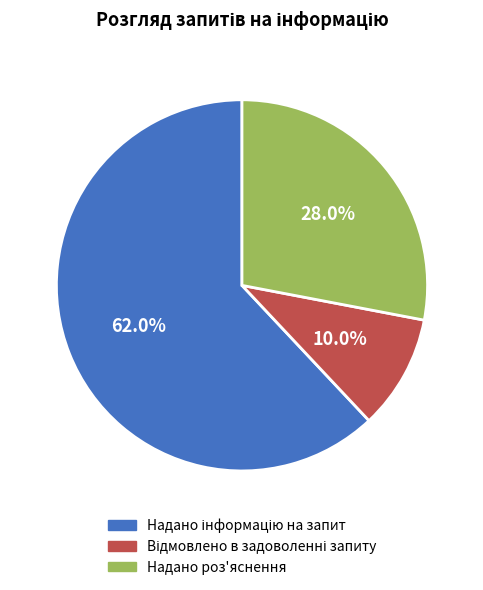

Which slice is the smallest?

Відмовлено в задоволенні запиту